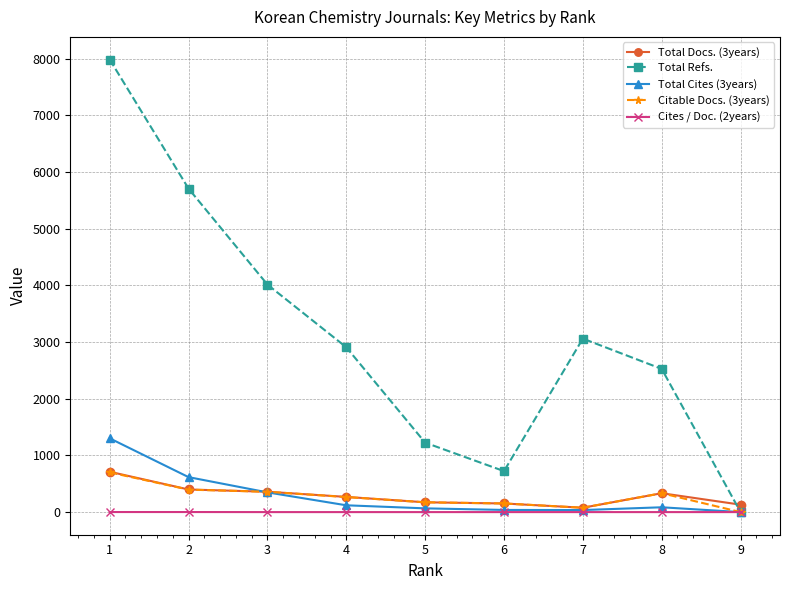

How many distinct data groups are displayed?

5